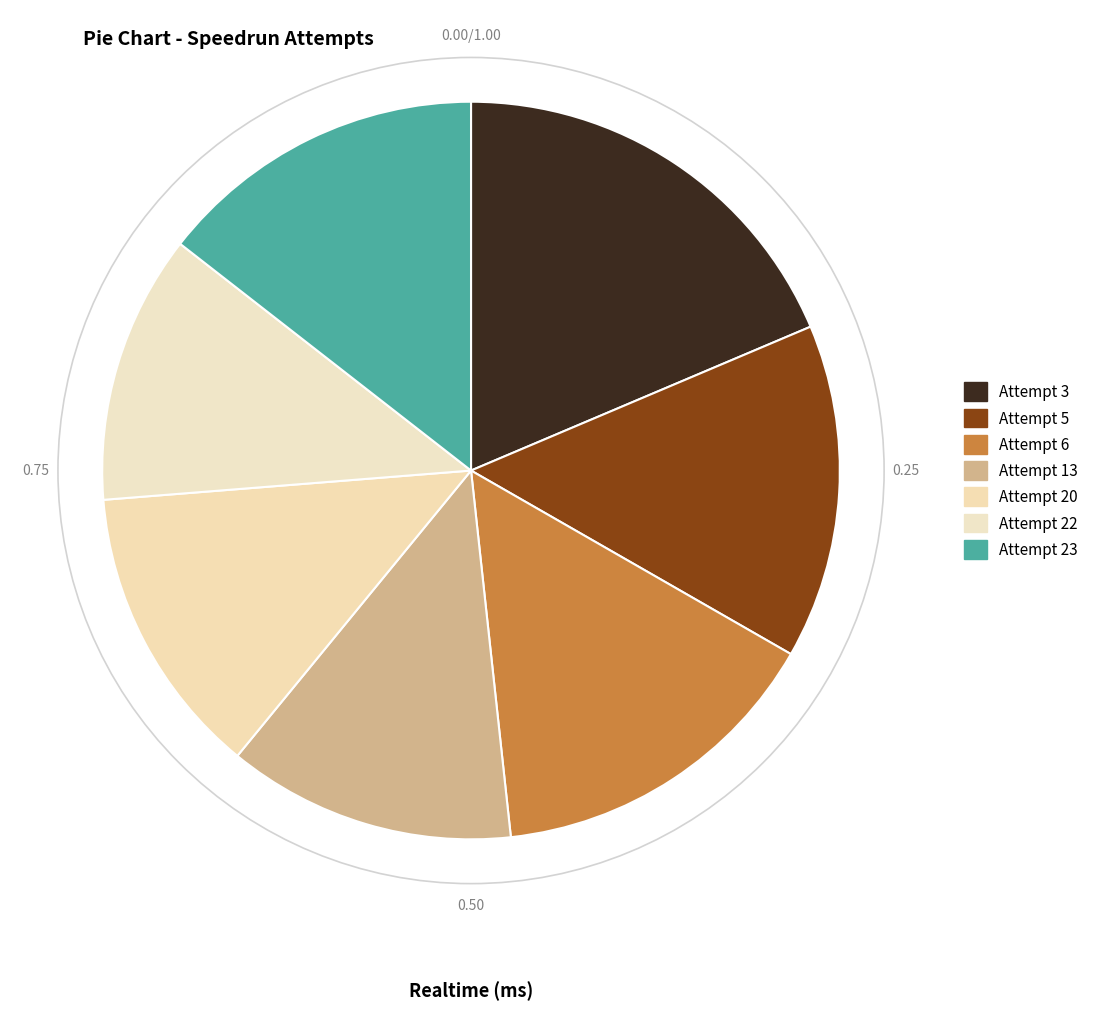

Is the sum of Attempt 23 and Attempt 6 greater than half?

No